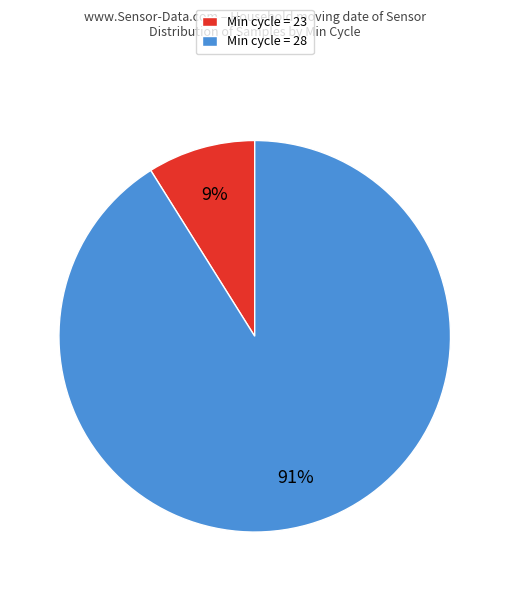

Rank the categories by value from highest to lowest.

Min cycle = 28, Min cycle = 23